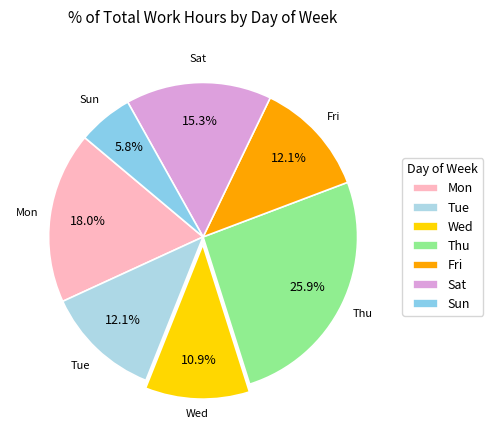

Combined, what portion of the pie is Fri and Wed?

23.0%